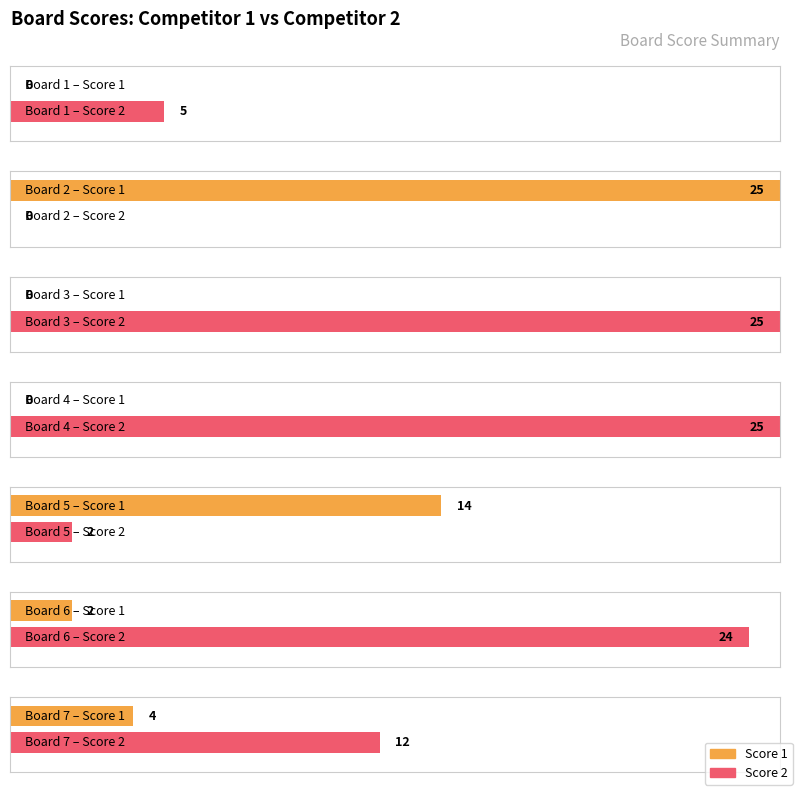

What is the sum of all Score 1 values?

45